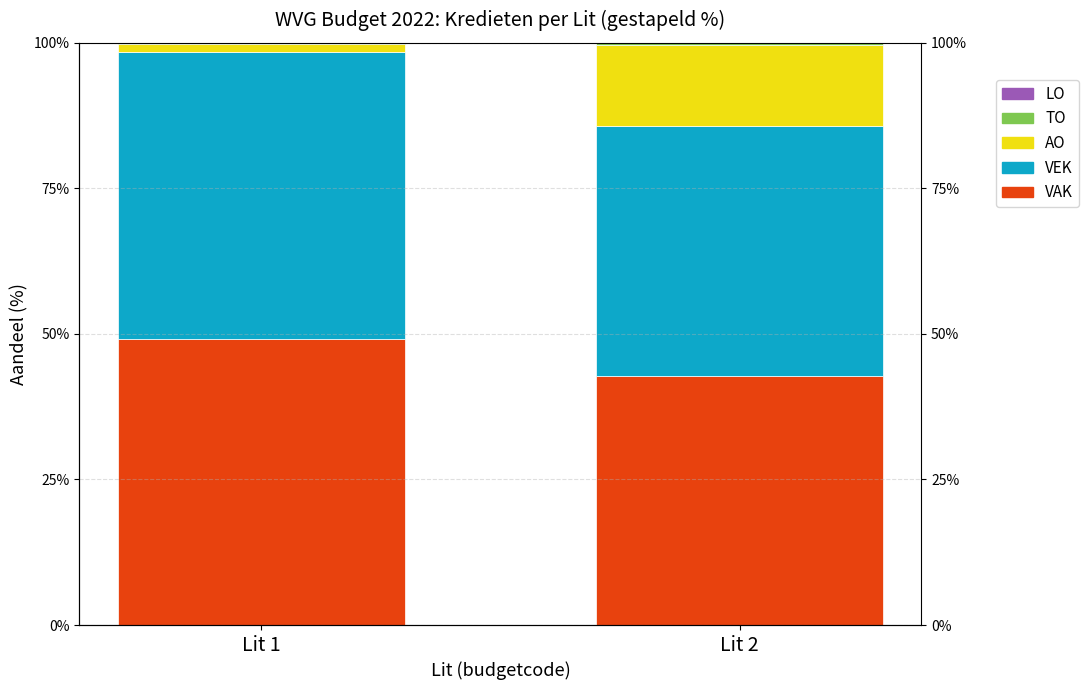

What is the lowest value of the VAK series?

42.8